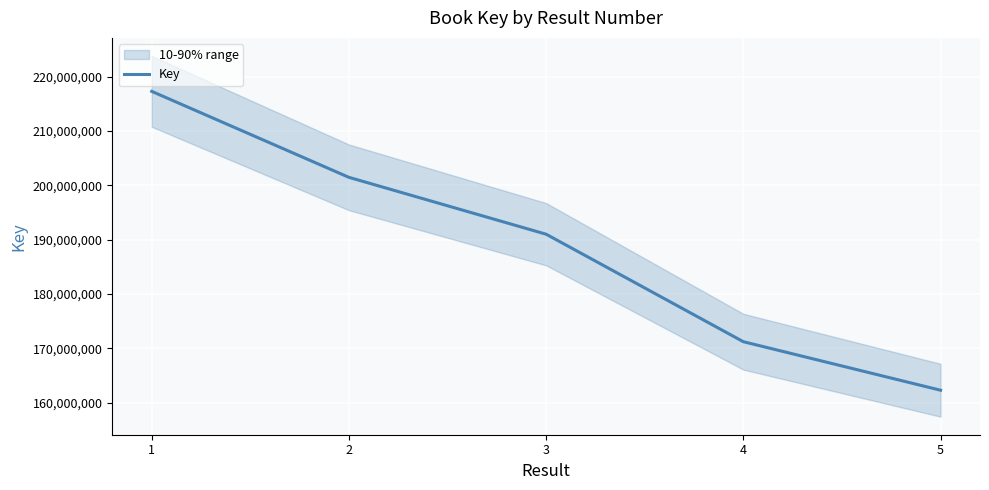

Which label corresponds to the smallest value in the chart?

5